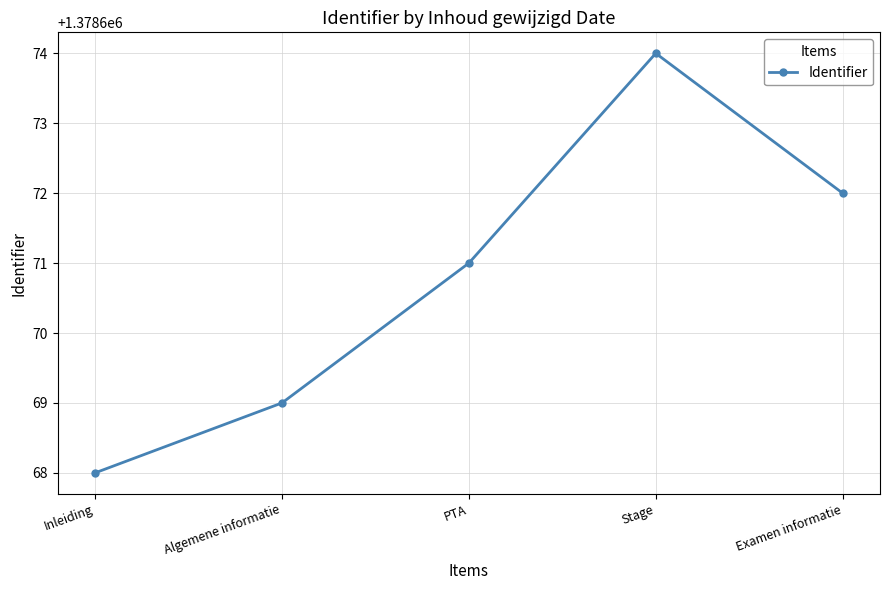

How many values are between 1378669 and 1378672?

3